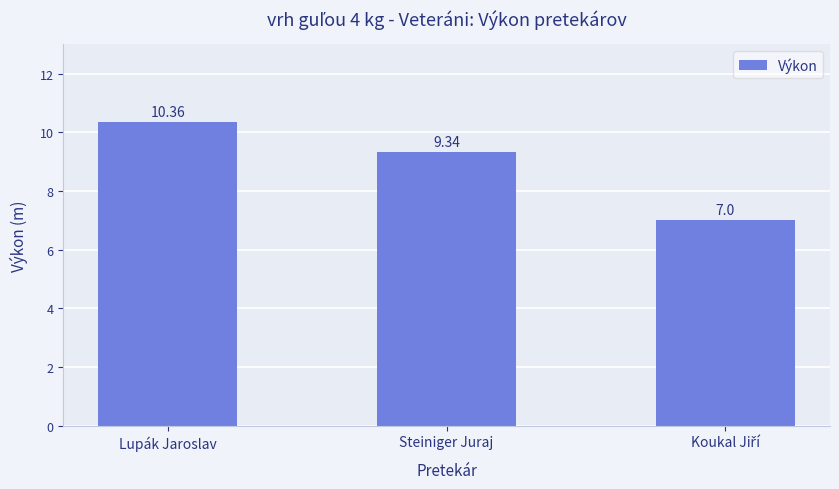

What is the greatest value displayed?

10.4